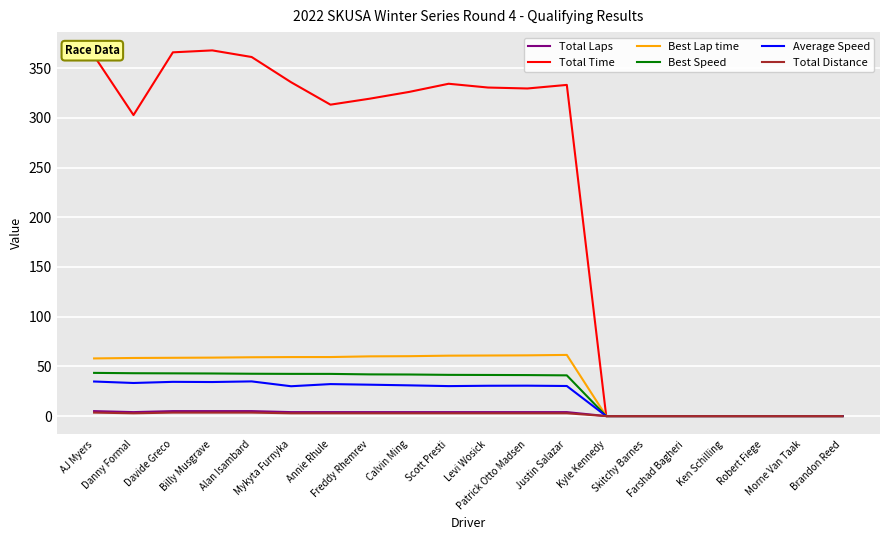

What is the spread (max minus min) of values at Alan Isambard?

357.7